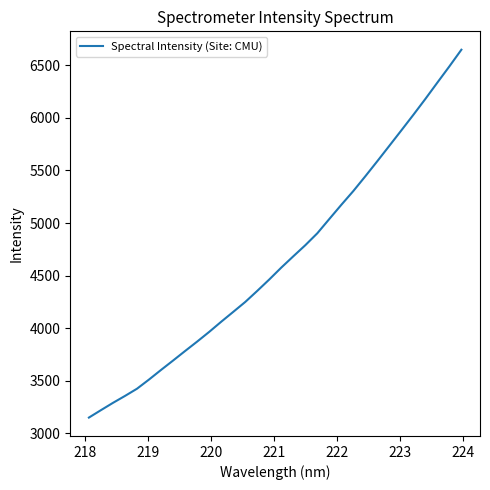

What is the greatest value displayed?

6648.5